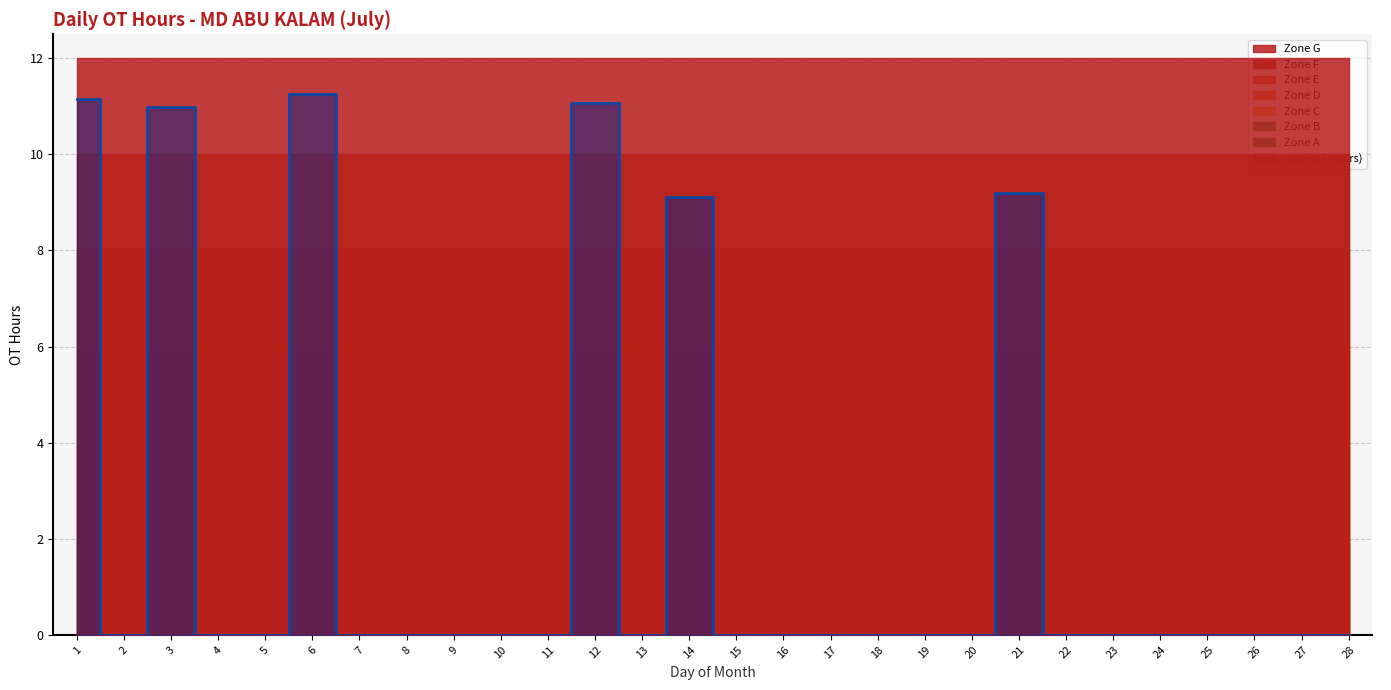

True or false: the data shows 0.0 at 27.

True